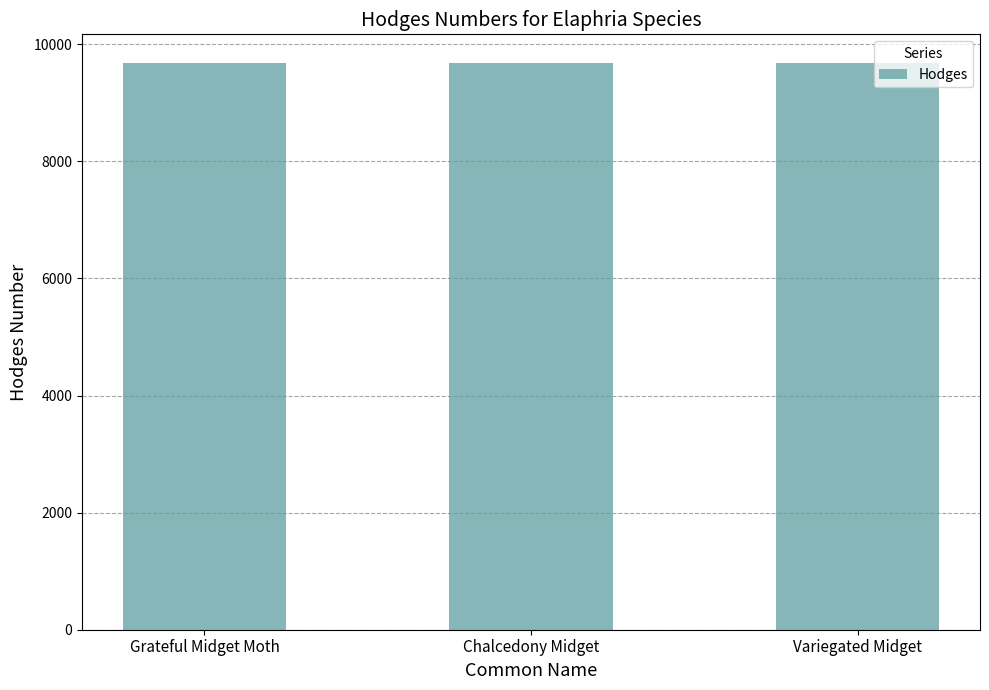

The value at Grateful Midget Moth is 9679. True or false?

True